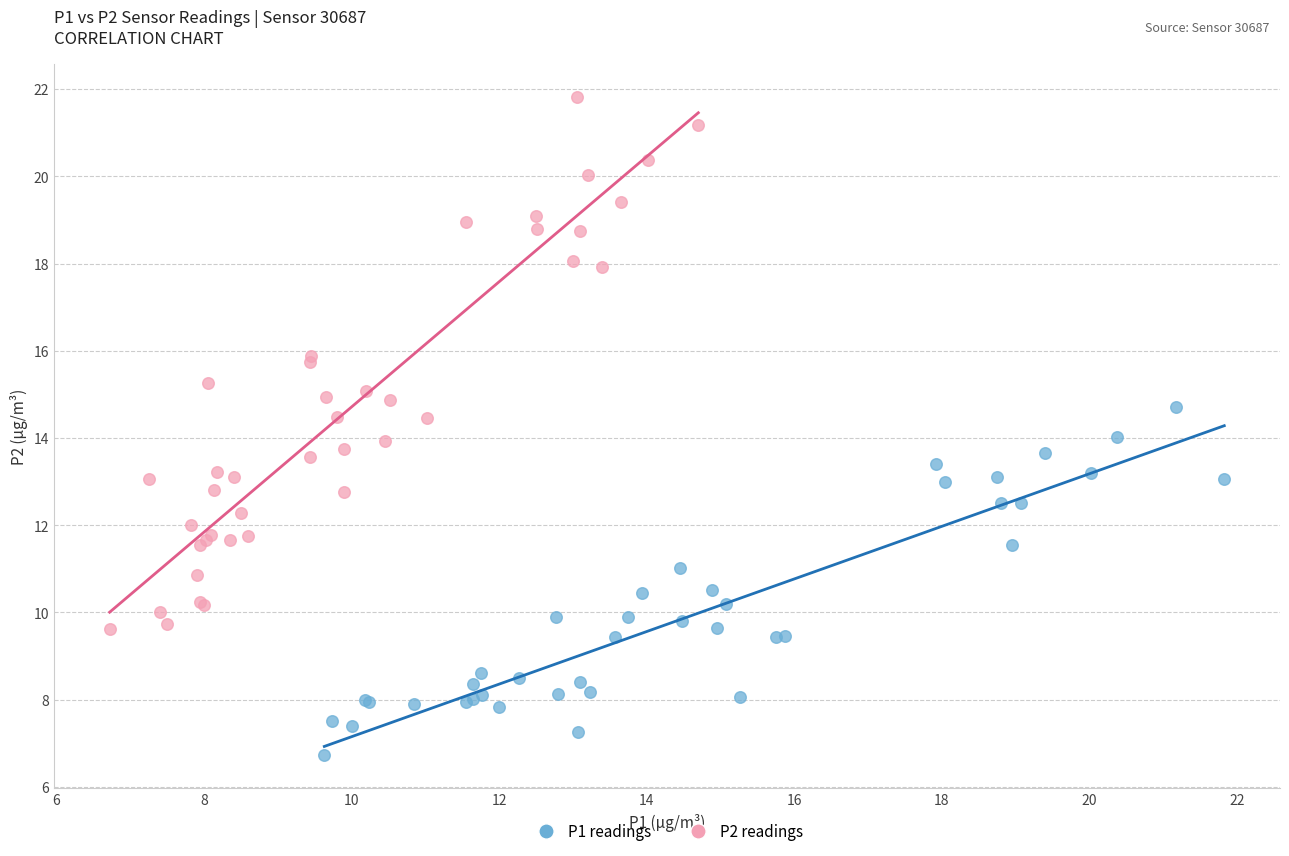

Which series reaches the maximum Y coordinate?

P2 readings